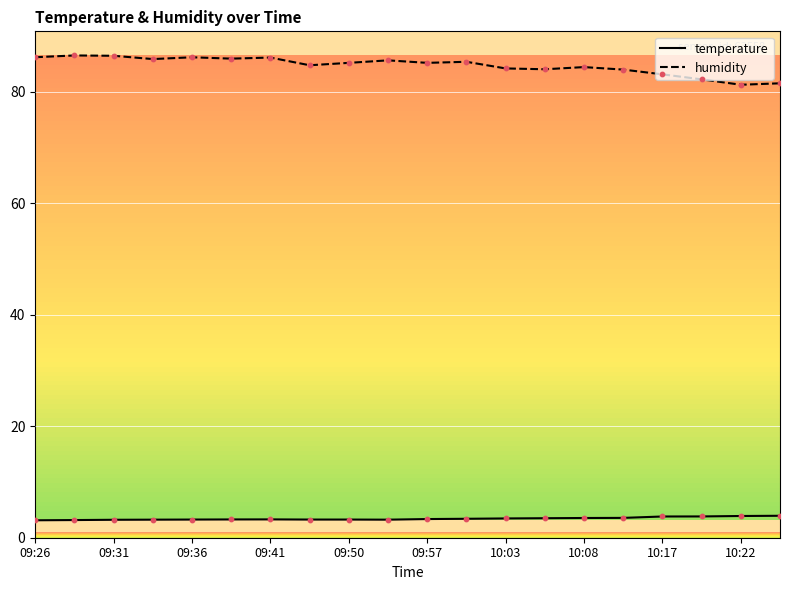

True or false: temperature and humidity cross at least once.

False